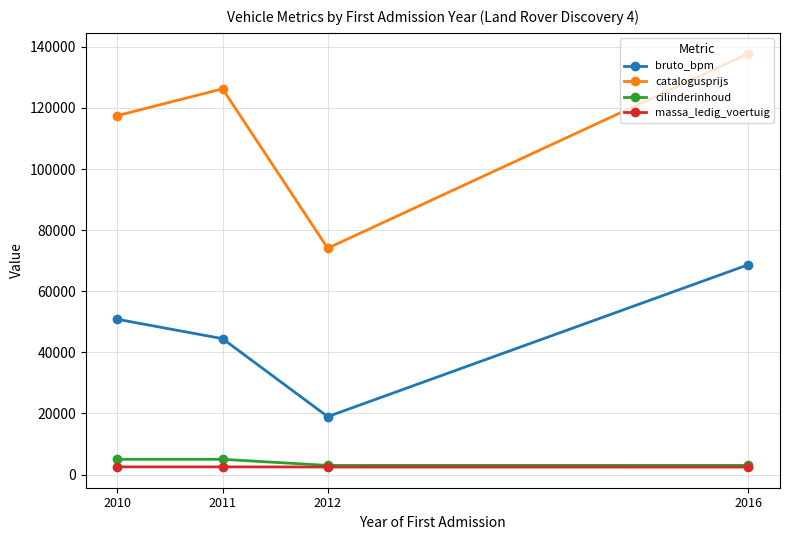

True or false: catalogusprijs has a value of 238178 at 2016.

False